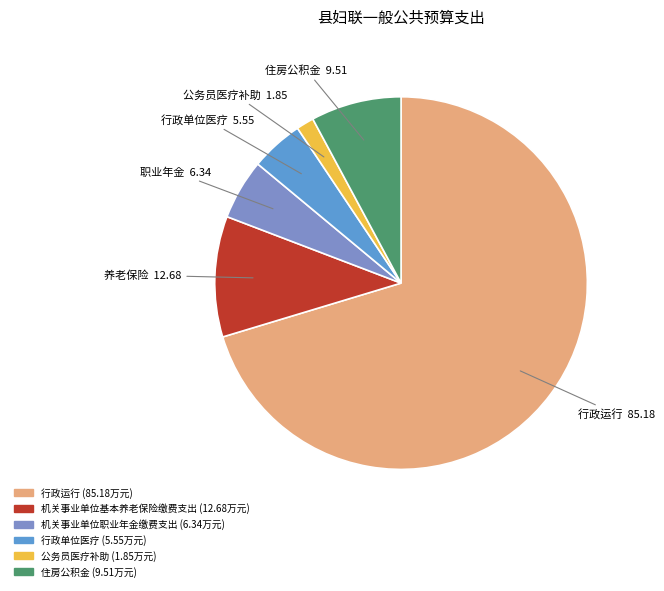

Does any single category account for the majority?

Yes